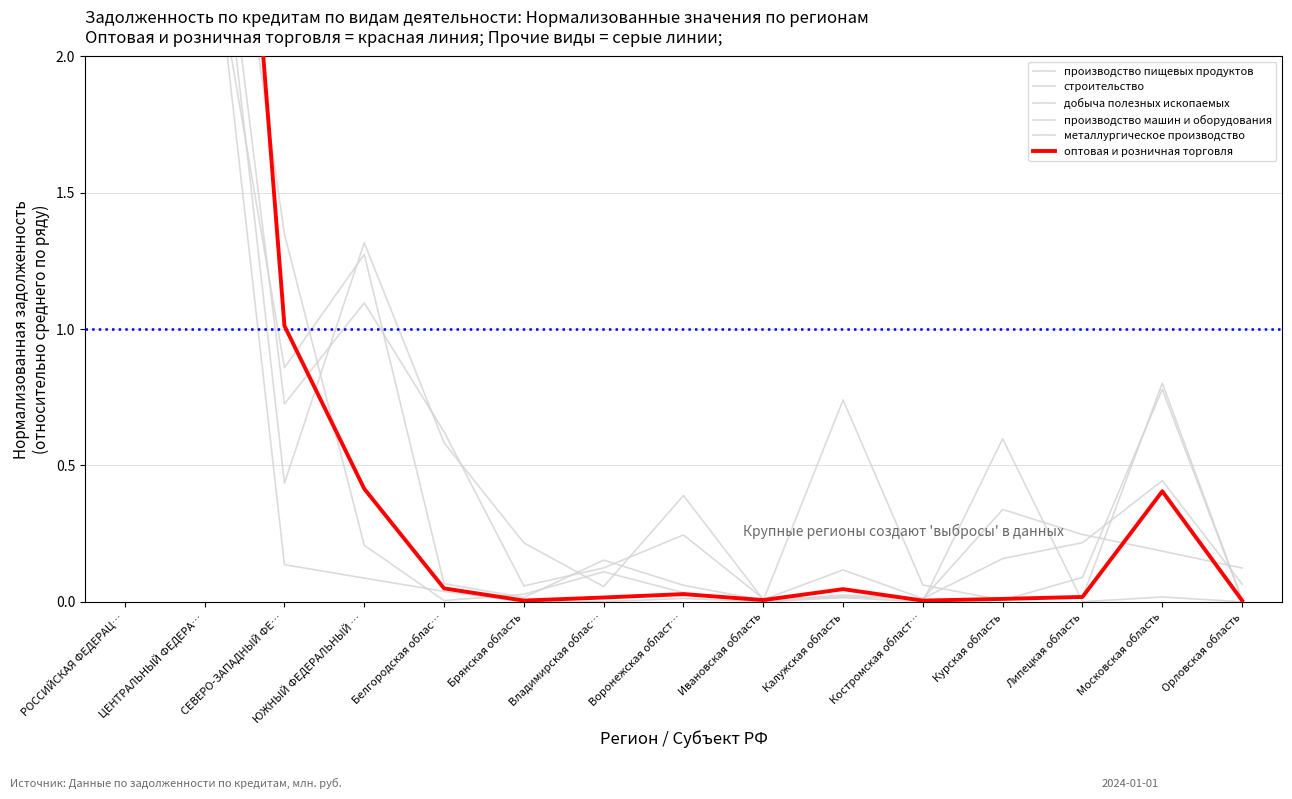

Which category has the lowest value in the оптовая и розничная торговля series?

Костромская област…